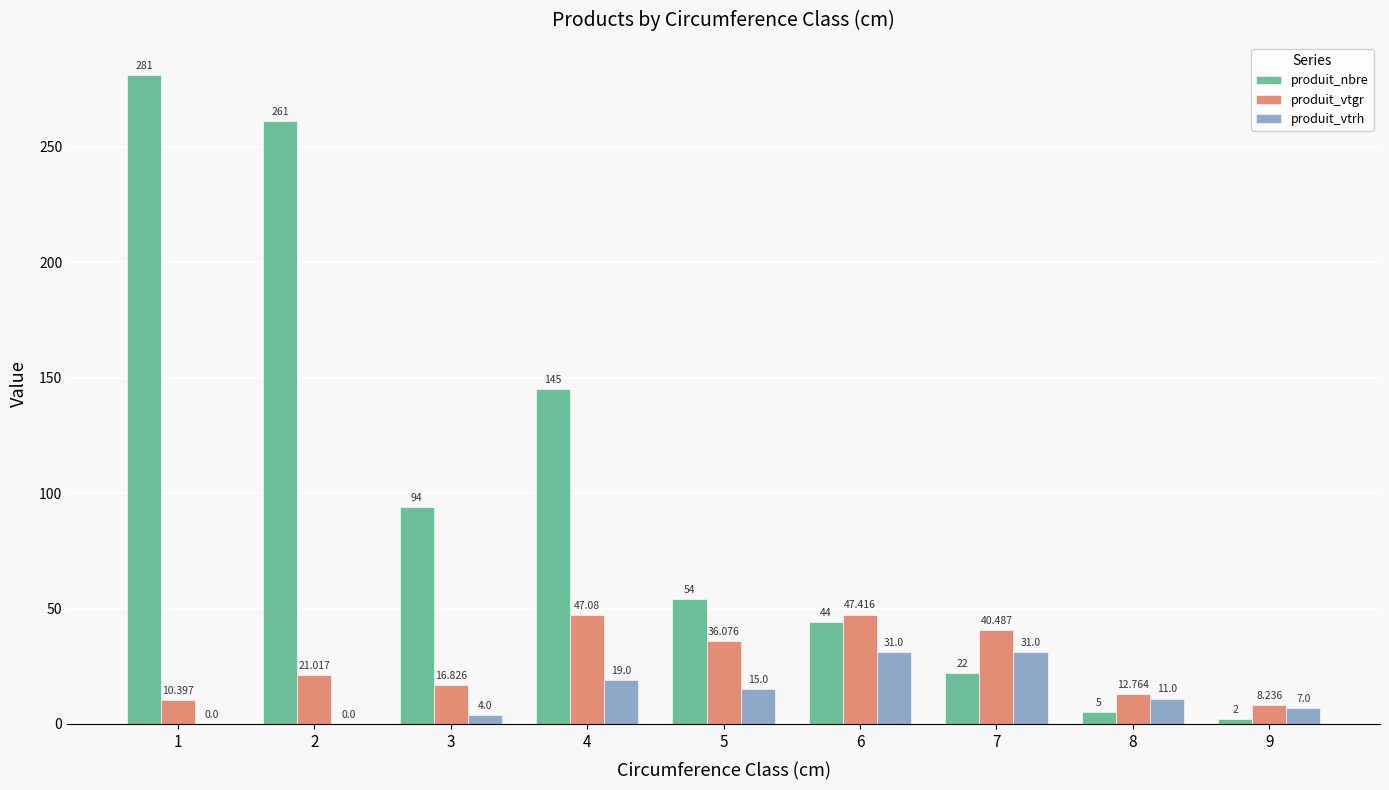

Is the value of produit_nbre at 5 greater than the value of produit_vtgr at 1?

Yes